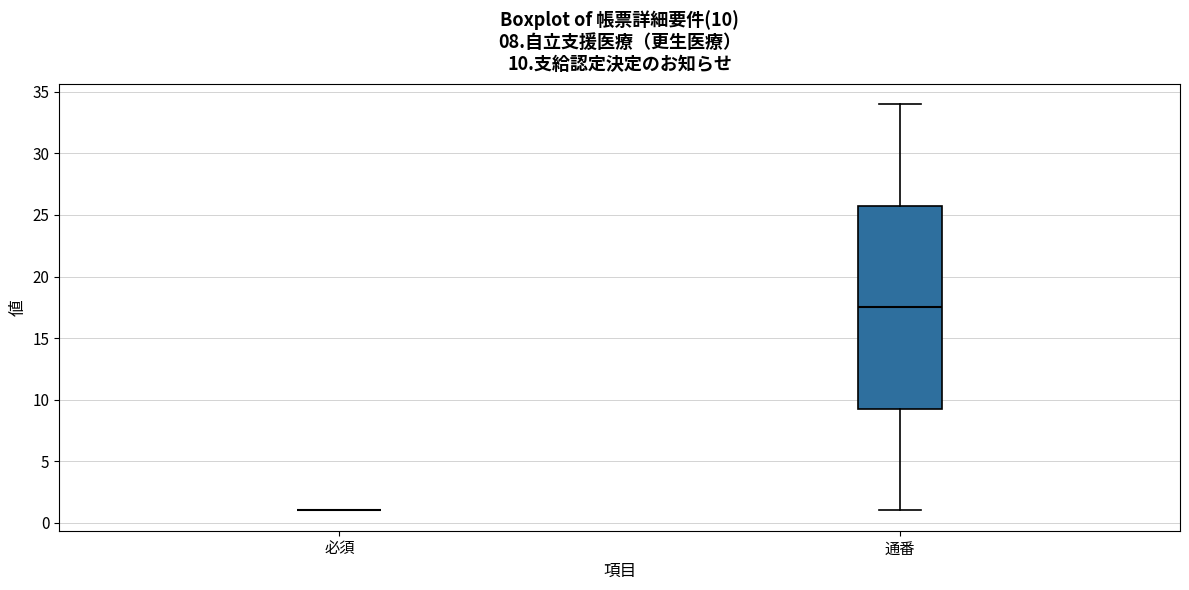

Comparing the boxes themselves (not the whiskers), which one is the tallest?

通番